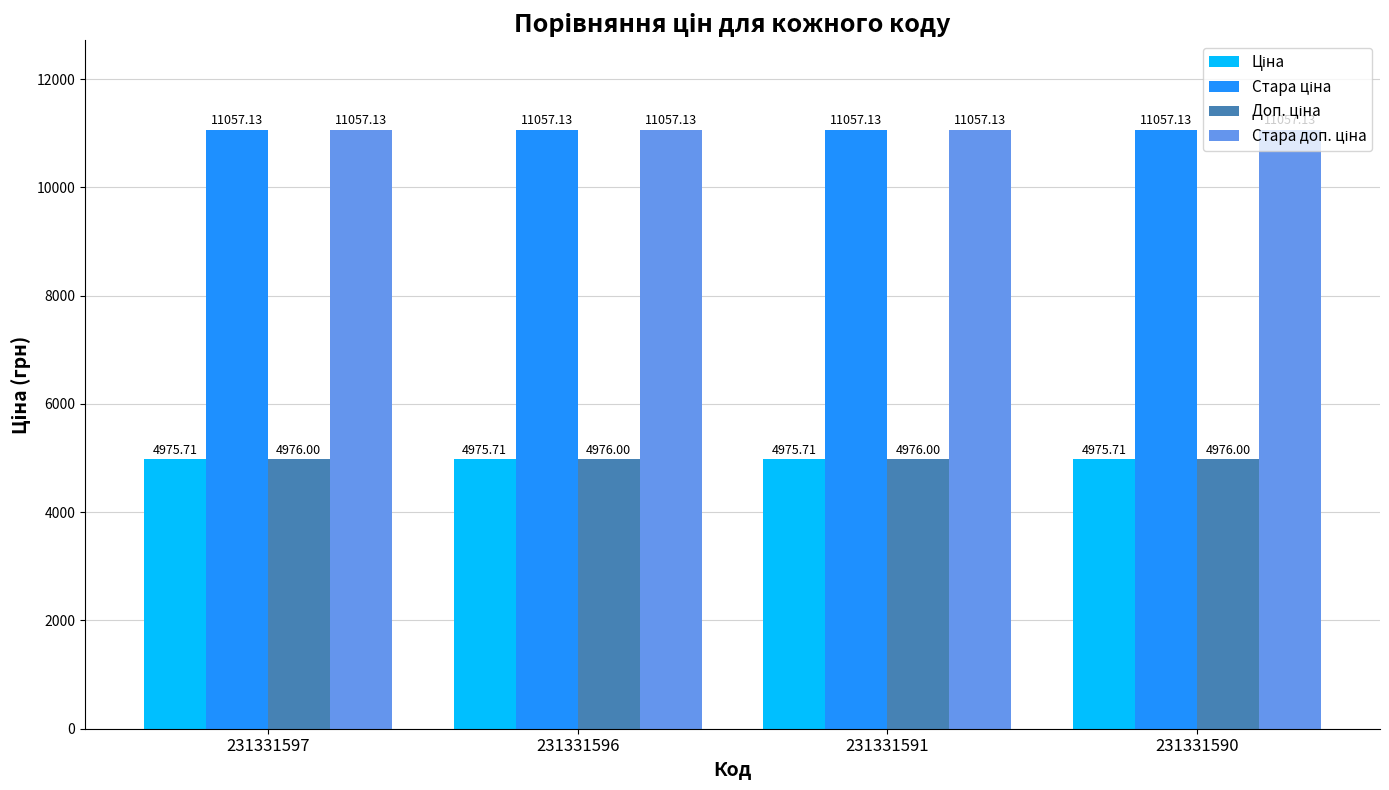

At how many categories does at least one series exceed 8446?

4